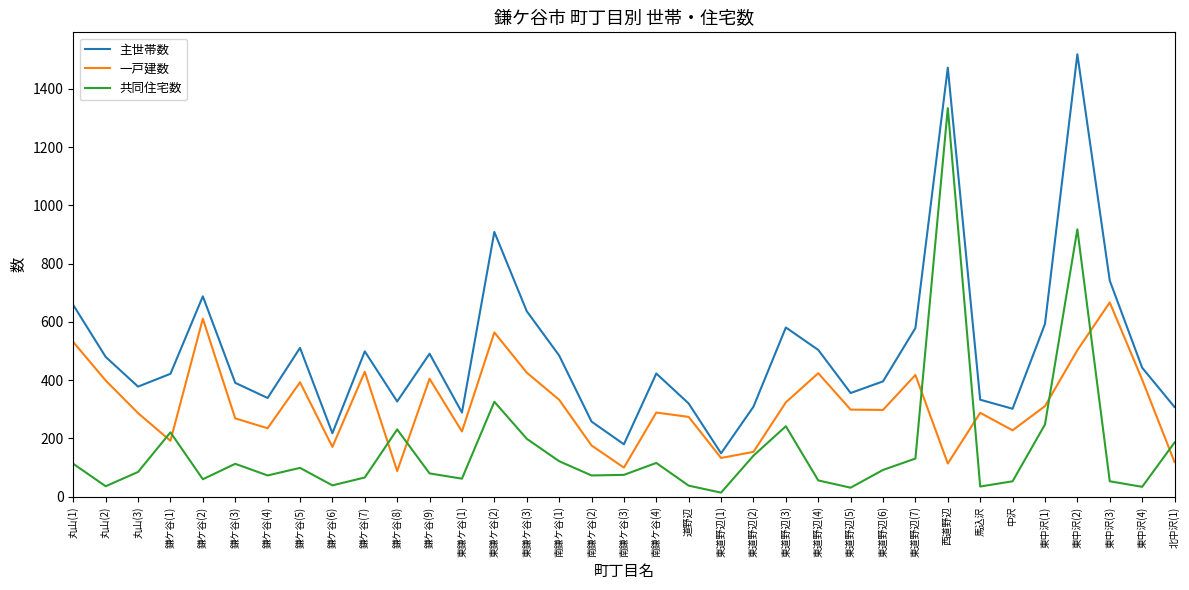

What is the difference between the maximum and second lowest values in the 一戸建数 series?

567